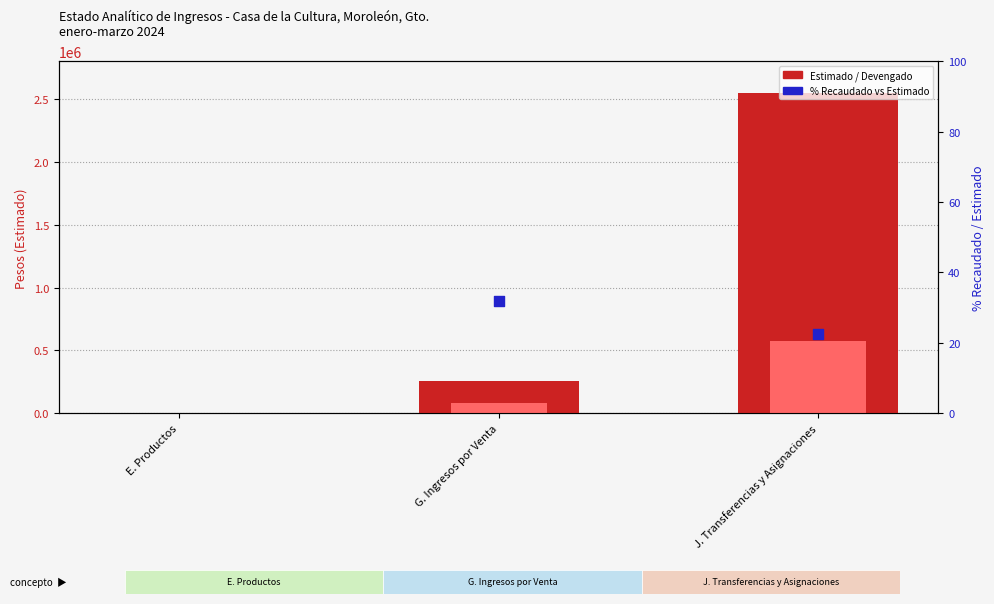

At how many categories does at least one series exceed 295104?

1